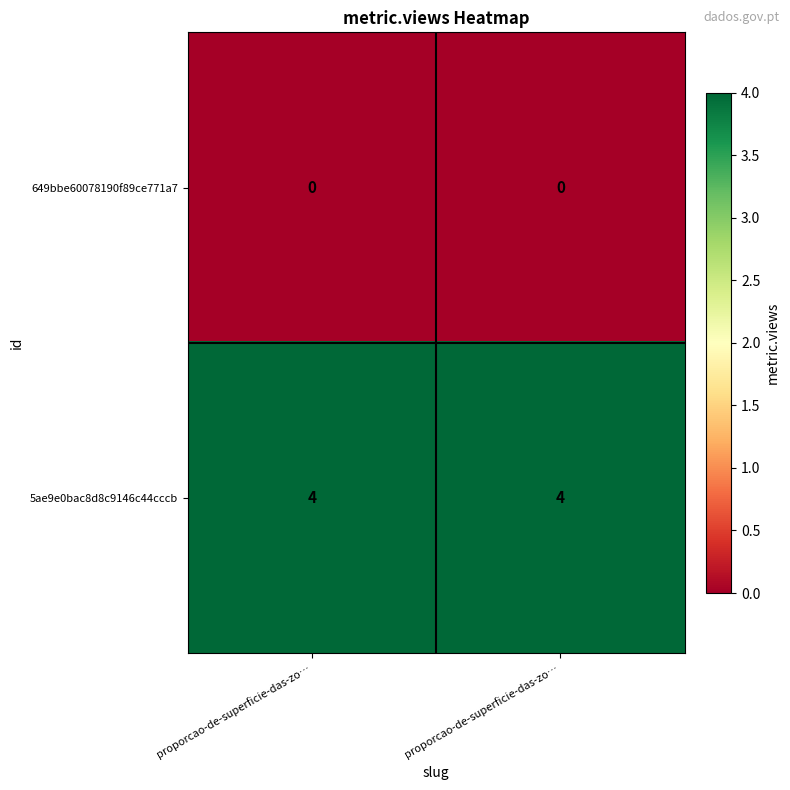

How many data points does each series have?

2